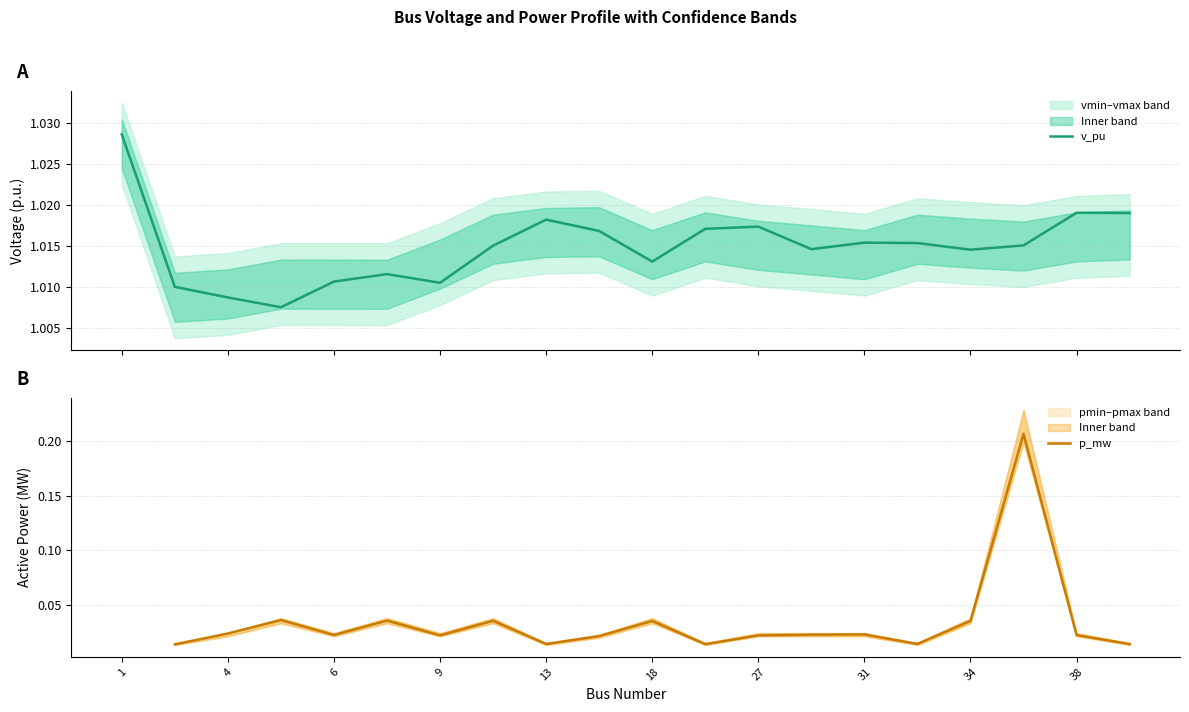

True or false: p_mw has more than 1 interior local peaks.

True